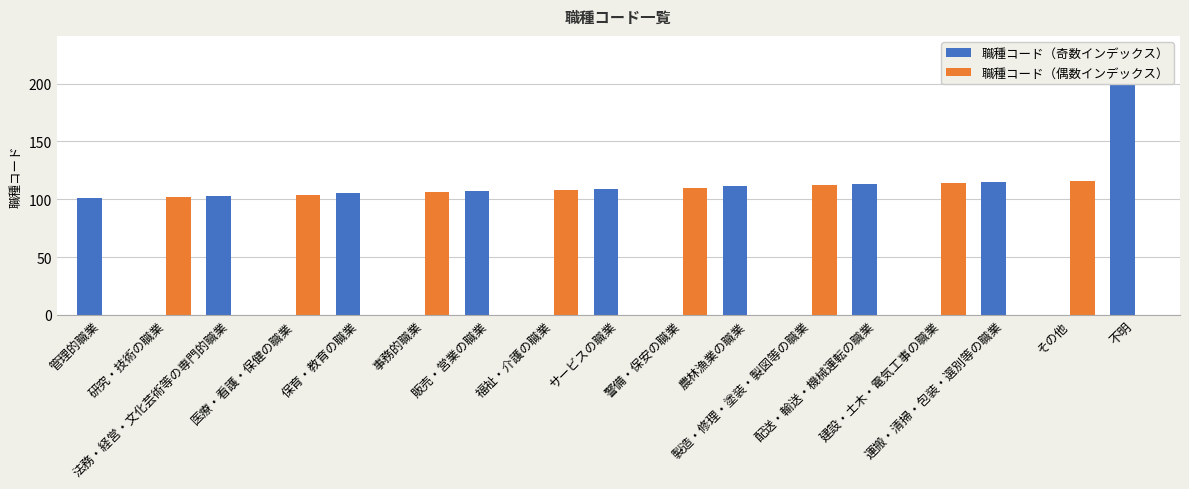

What is the spread (max minus min) of values at 保育・教育の職業?

105